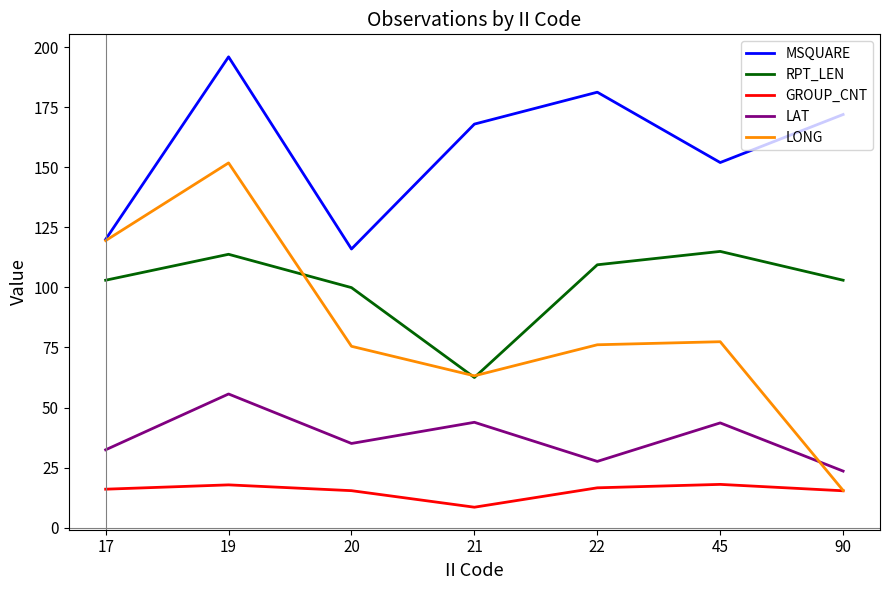

True or false: LAT and RPT_LEN cross at least once.

False